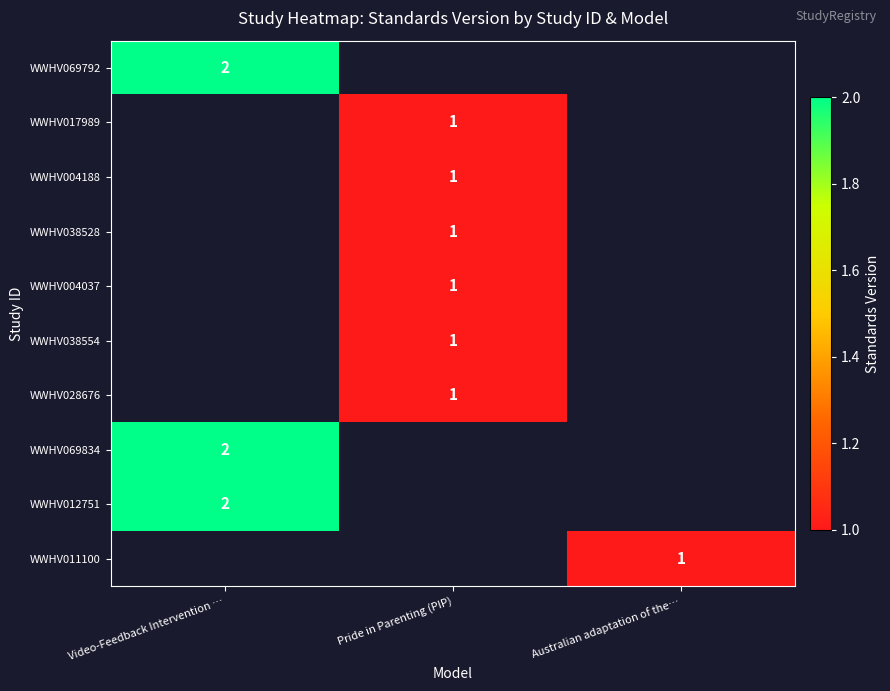

The WWHV038554 series shows 2 at Pride in Parenting (PIP). True or false?

False